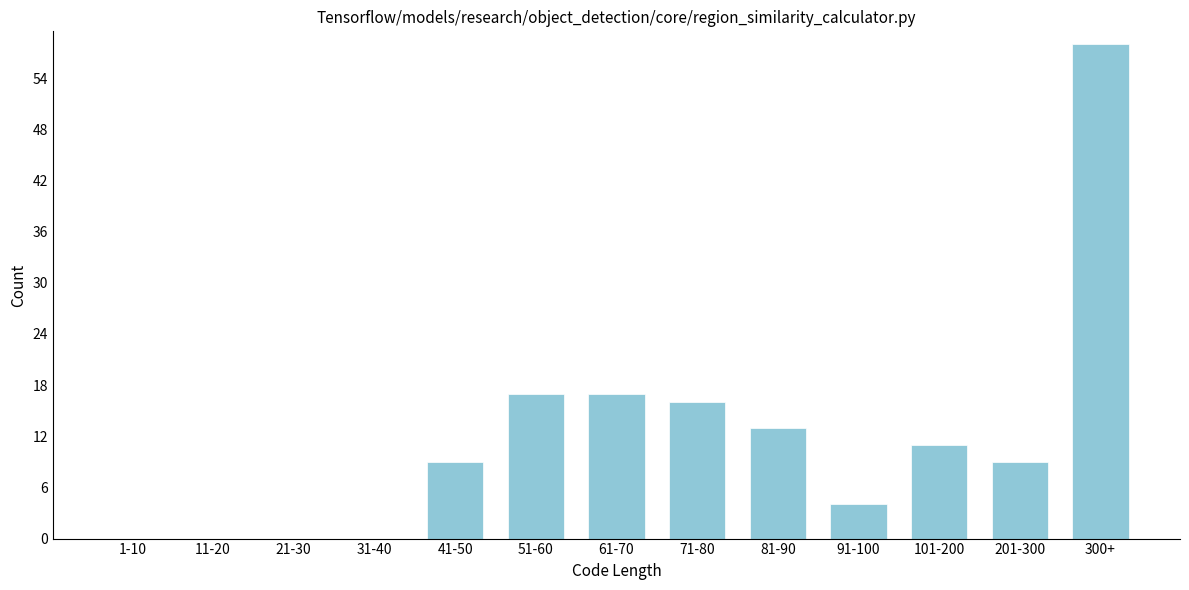

Reading left to right, transcribe all the data shown in this chart.

1-10=0	11-20=0	21-30=0	31-40=0	41-50=9	51-60=17	61-70=17	71-80=16	81-90=13	91-100=4	101-200=11	201-300=9	300+=58